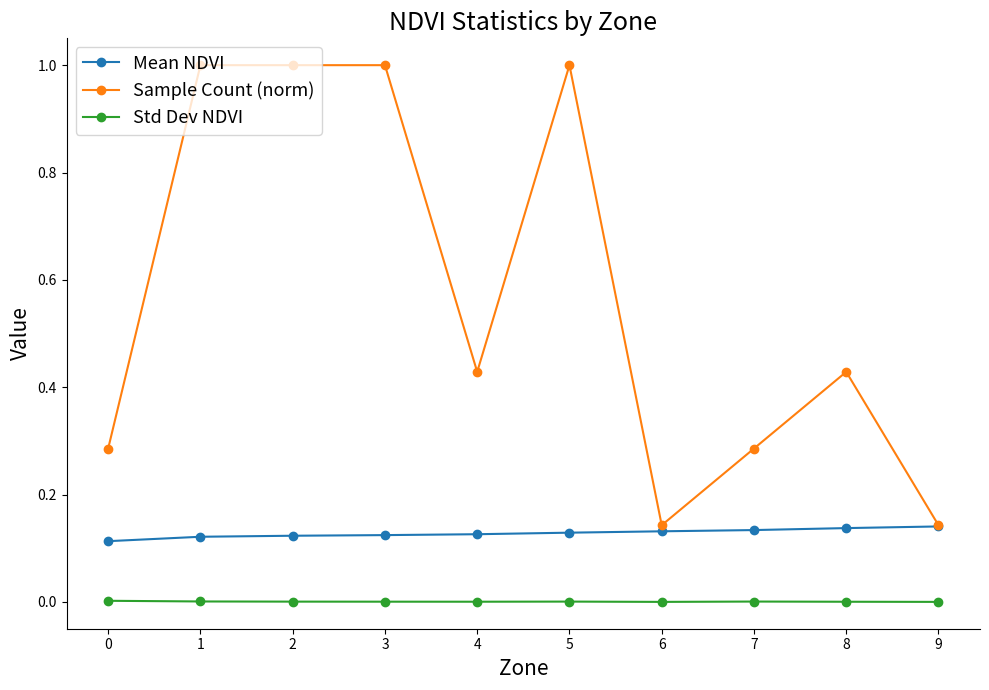

The value of Std Dev NDVI at 4 is 0.0. True or false?

True